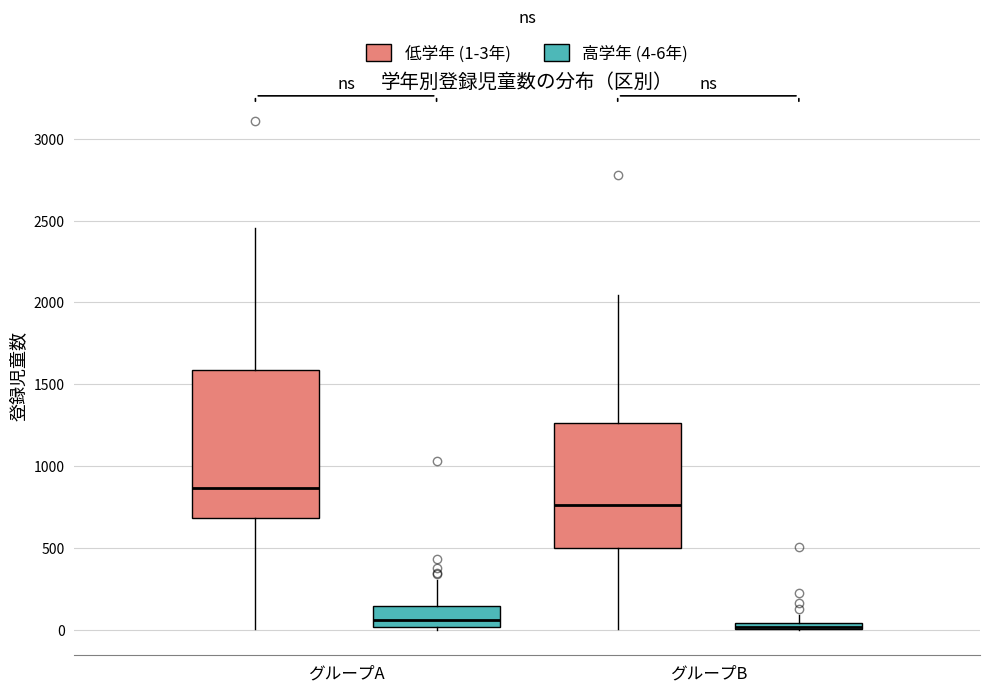

Where is the lower edge of the box for グループB (高学年 (4-6年)) on the y-axis? The values are not printed on the chart, so give them approximately, as read against the axis.

0